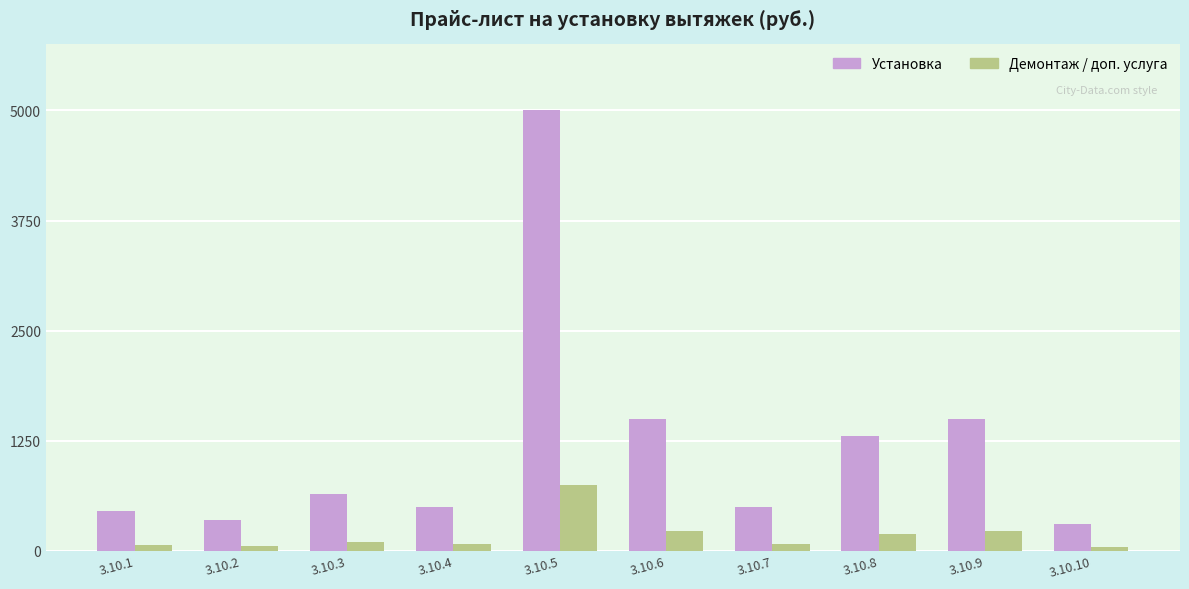

What is the difference between the second highest and minimum values in the Демонтаж / доп. услуга series?

180.0